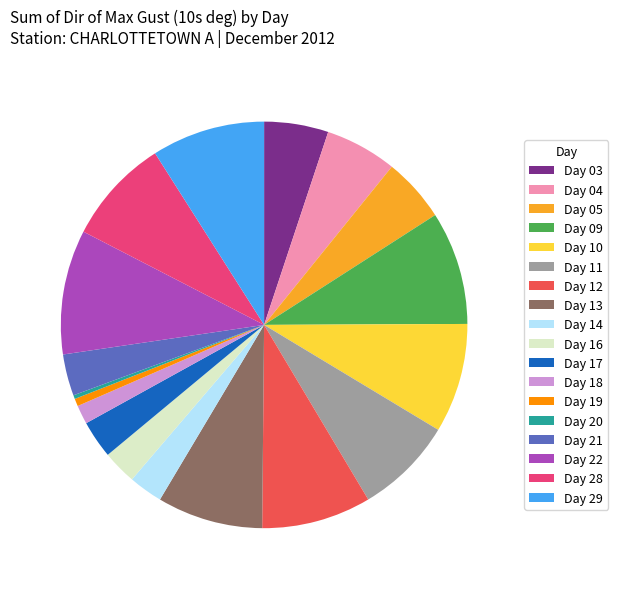

What is the ratio of the value at Day 10 to the value at Day 16?

3.2